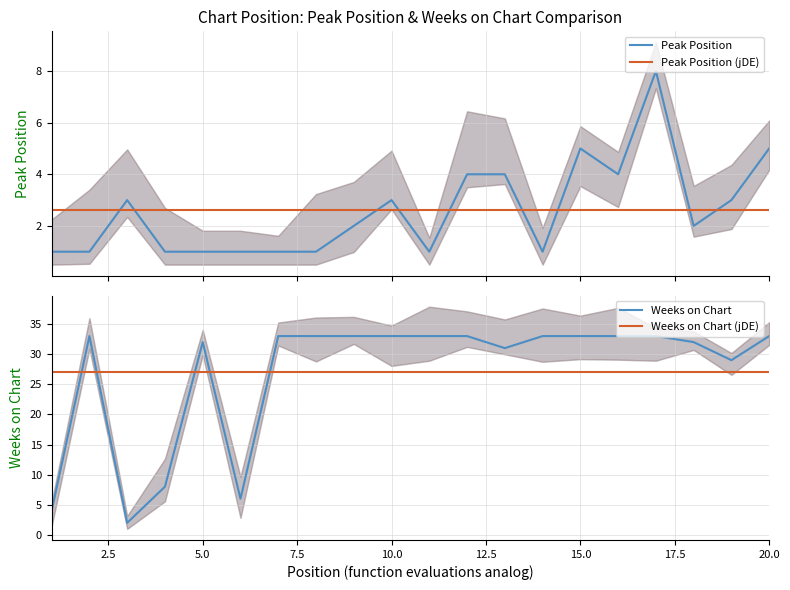

Which series ends up on top after the final intersection of Peak Position (jDE) and Peak Position?

Peak Position